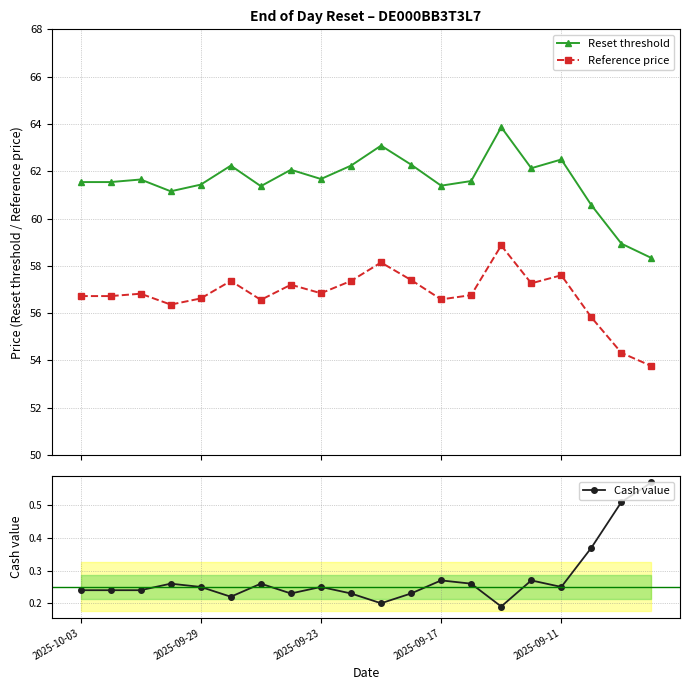

Between 6 and 18, which series saw the biggest shift?

Reset threshold